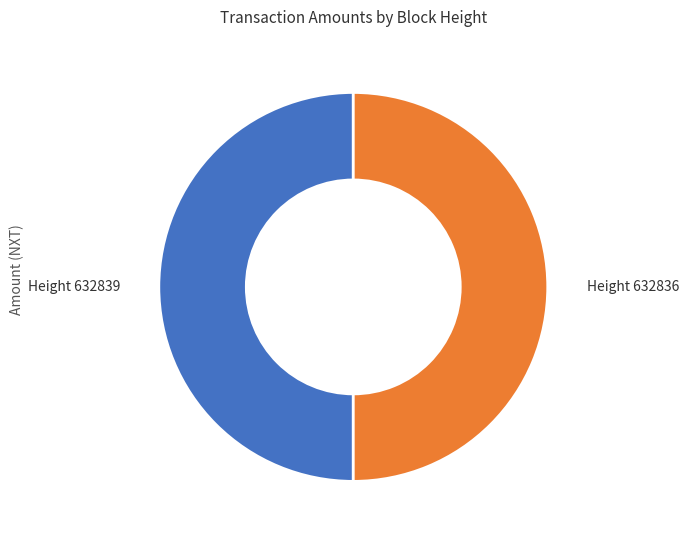

Combined, do Height 632836 and Height 632839 account for over 50%?

Yes